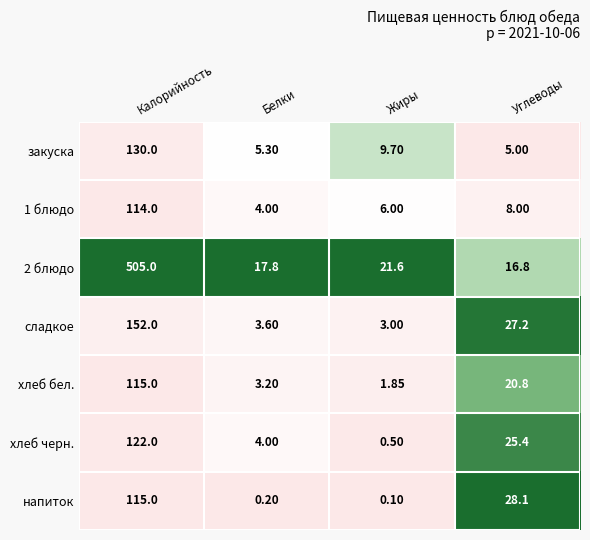

At which category is the sum across all series the highest?

Калорийность